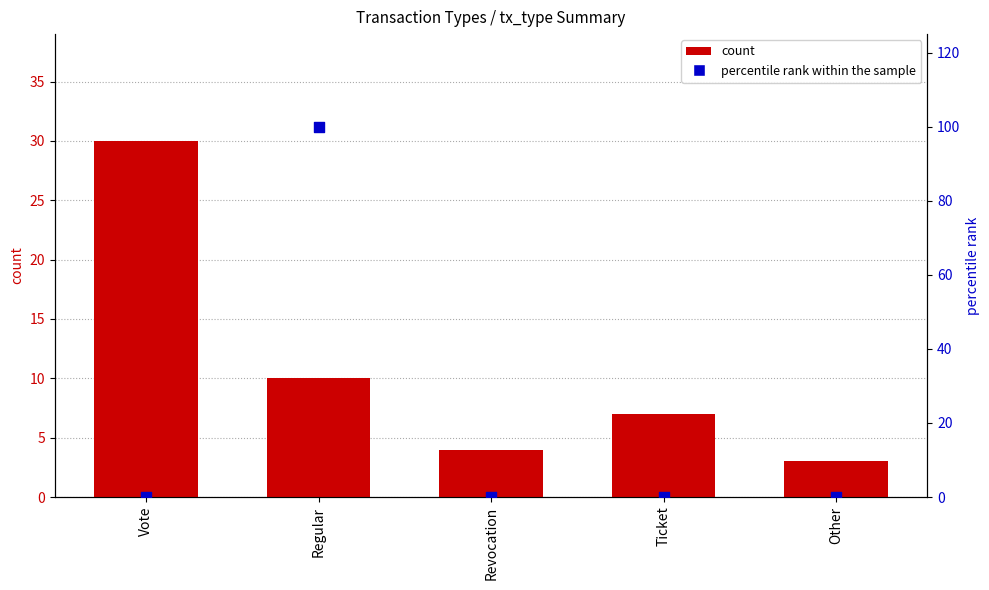

At how many categories does at least one series exceed 85?

1